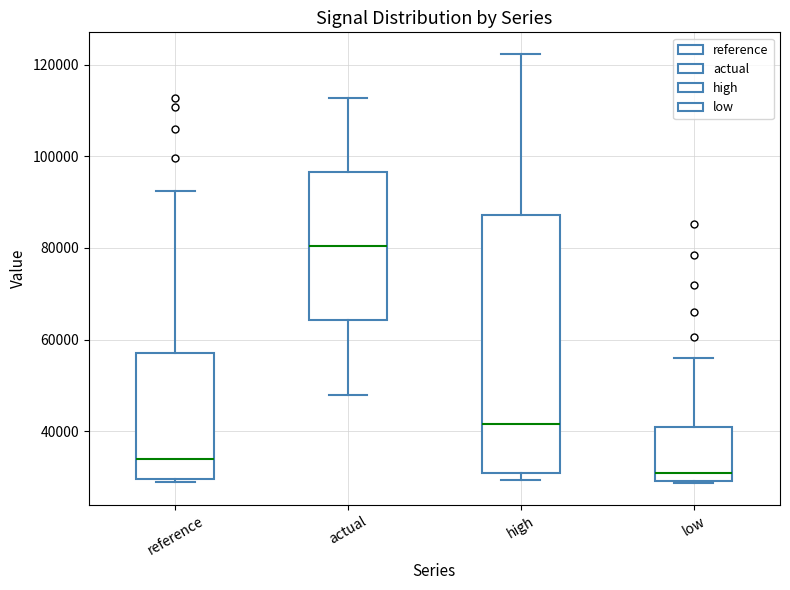

Which box is the tallest, from its lower edge to its upper edge?

high